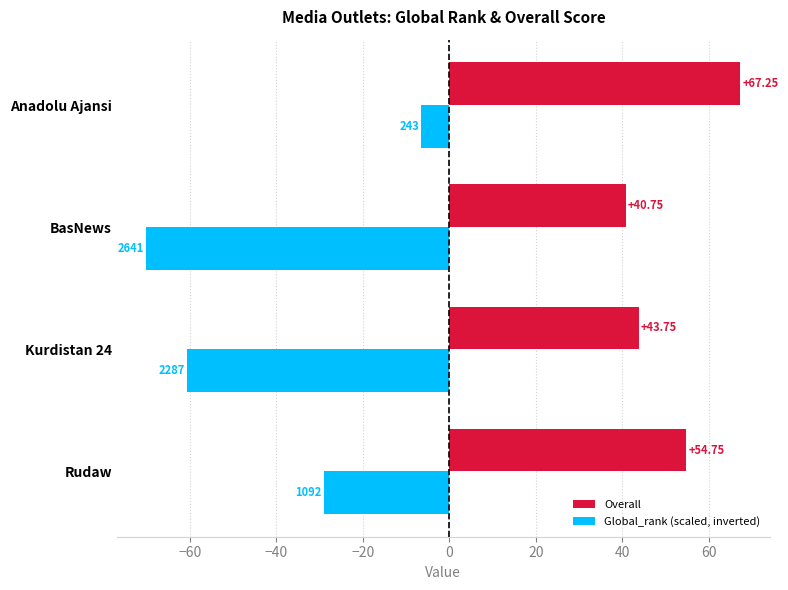

At which label is Overall closest to 54?

Rudaw